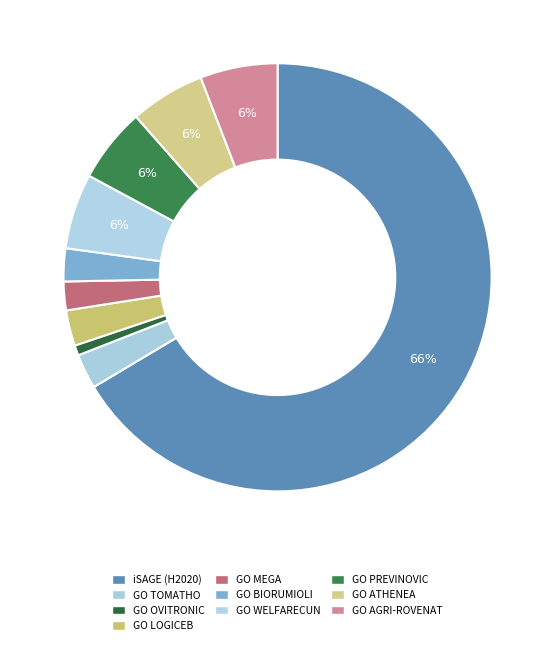

Which category has the biggest portion of the pie?

iSAGE (H2020)